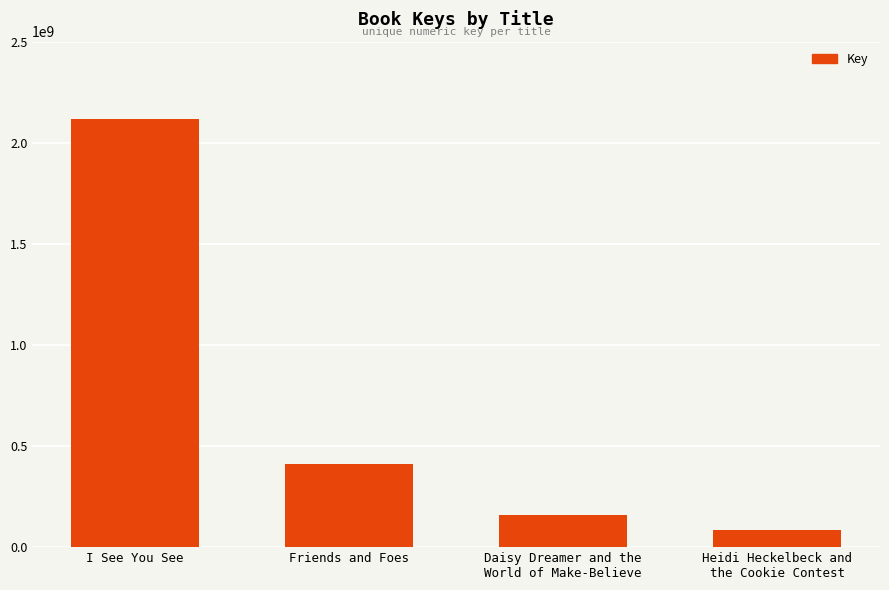

List the labels in order of value, largest first.

I See You See, Friends and Foes, Daisy Dreamer and the
World of Make-Believe, Heidi Heckelbeck and
the Cookie Contest